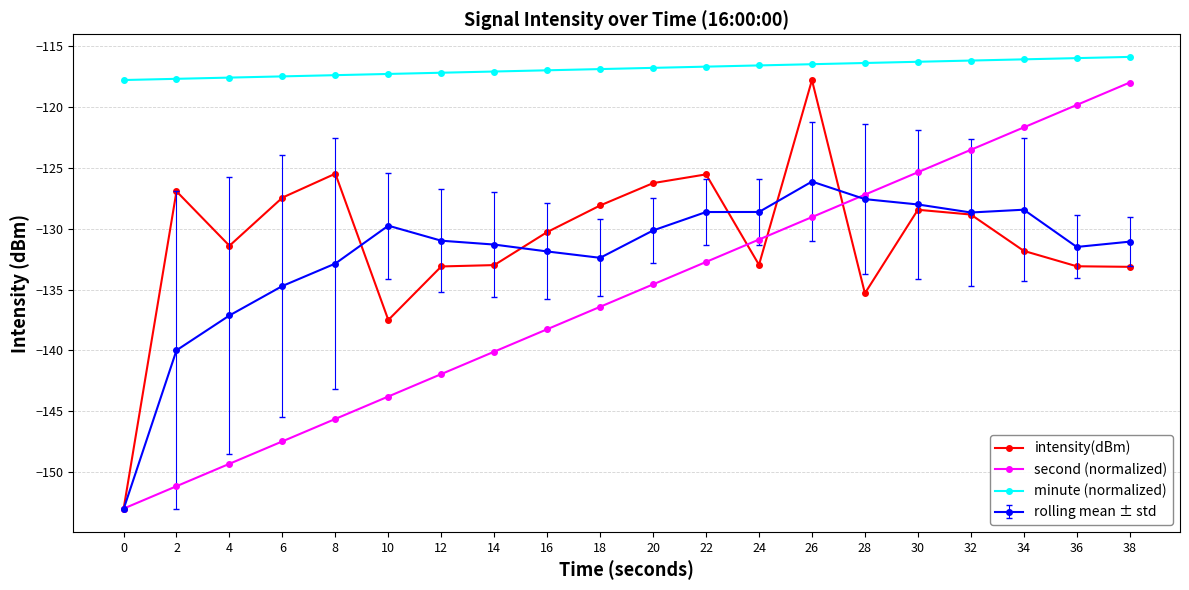

At 34, list the series in order from smallest to largest.

intensity(dBm), rolling mean ± std, second (normalized), minute (normalized)